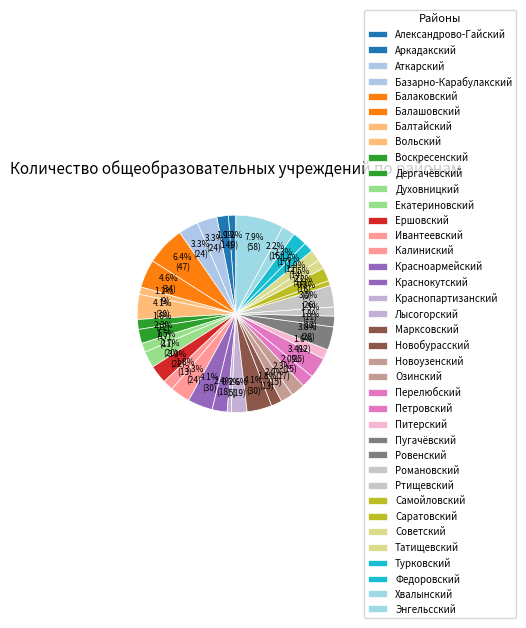

Is it true that Перелюбский is 8% of the pie?

False